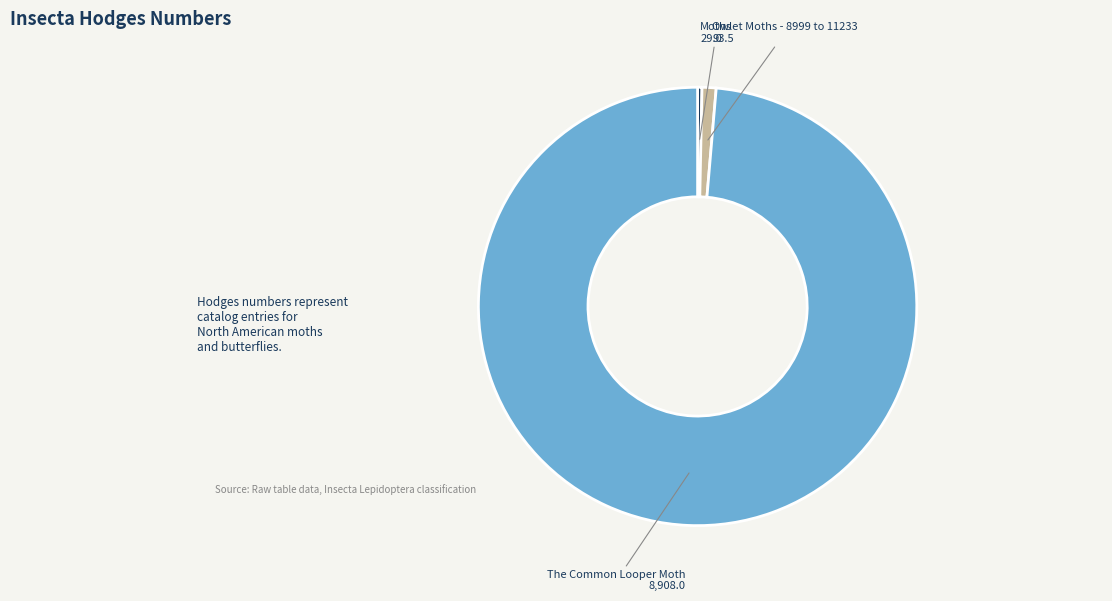

Do Owlet Moths - 8999 to 11233 and The Common Looper Moth together represent more than half of the pie?

Yes